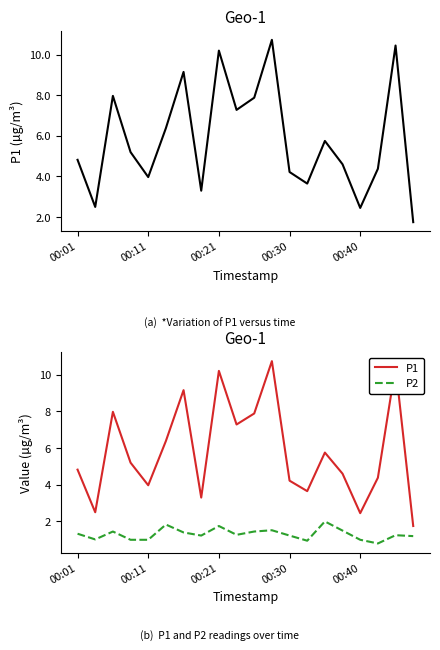

Does the chart display data point markers on the line(s)?

No